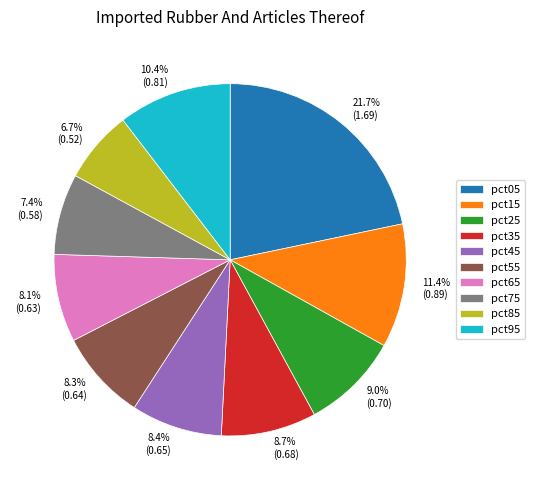

What percentage do 21.7% (1.69) and 8.1% (0.63) together represent?

29.8%